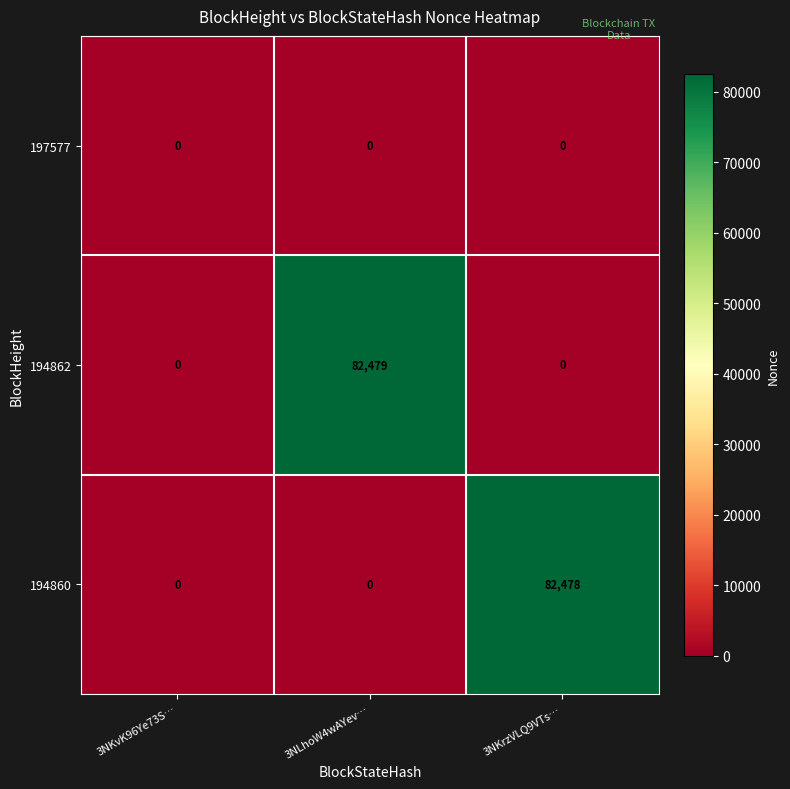

What is the average value of the 194860 series?

27493